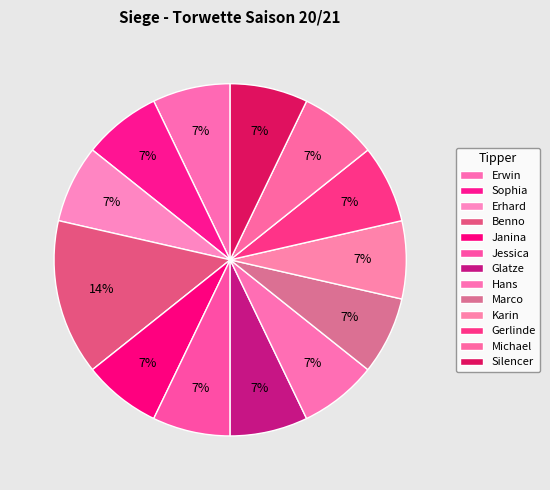

Is Karin the majority of the pie?

No